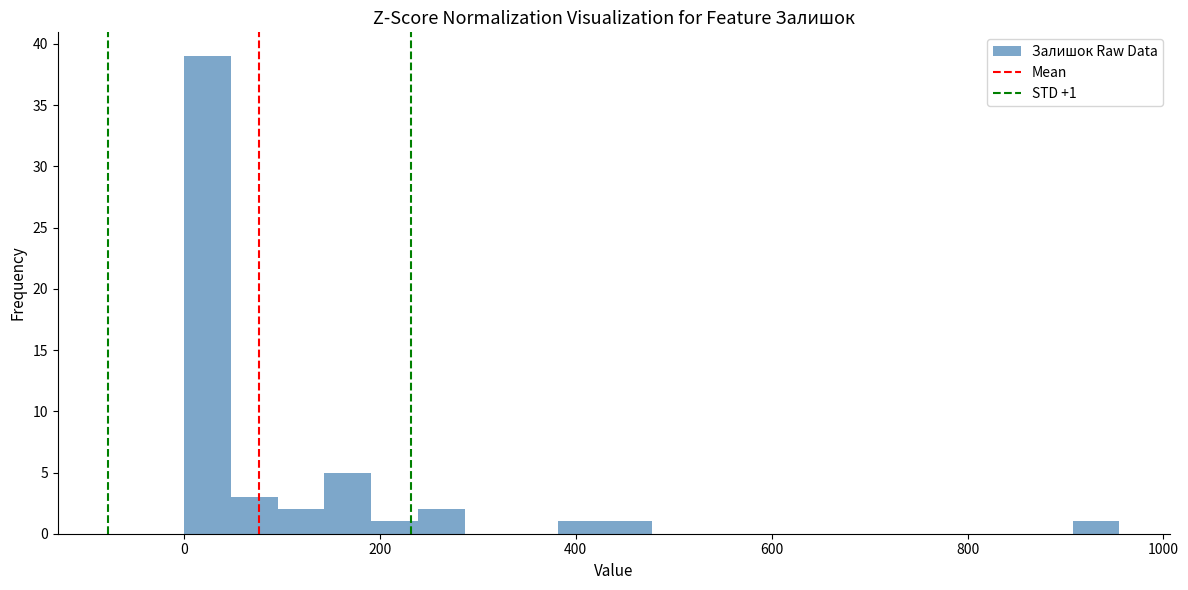

Around what value on the x-axis is the tallest bar? Give the approximate position of its centre, as read against the axis.

20